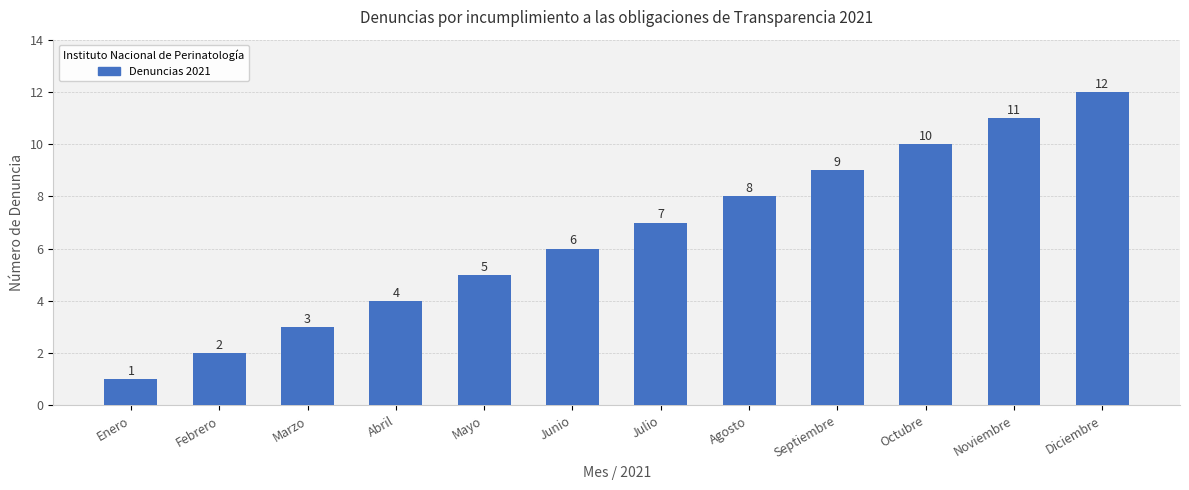

Which category has the lowest value across all series?

Enero